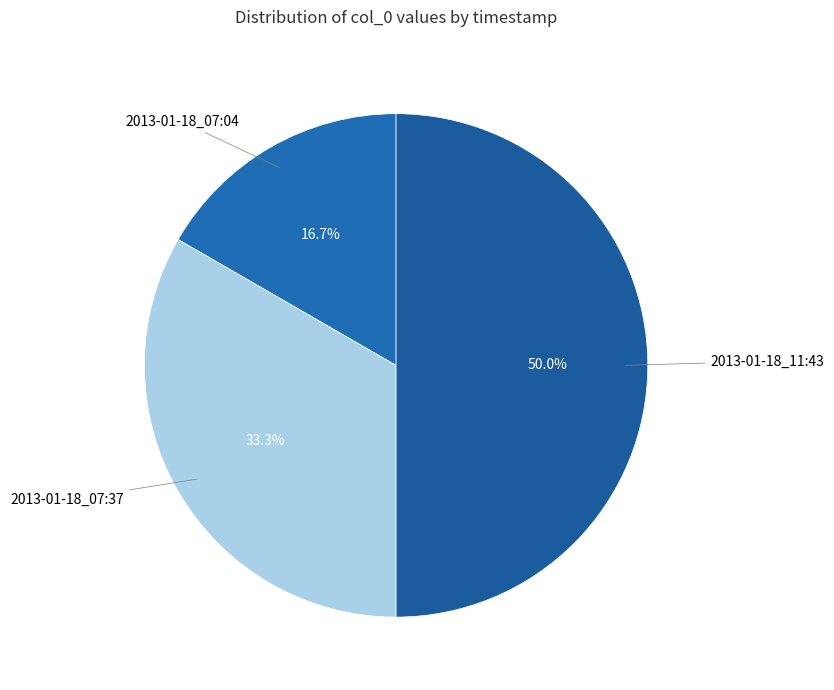

To the nearest percent, what percentage of the pie is 2013-01-18_11:43?

50%